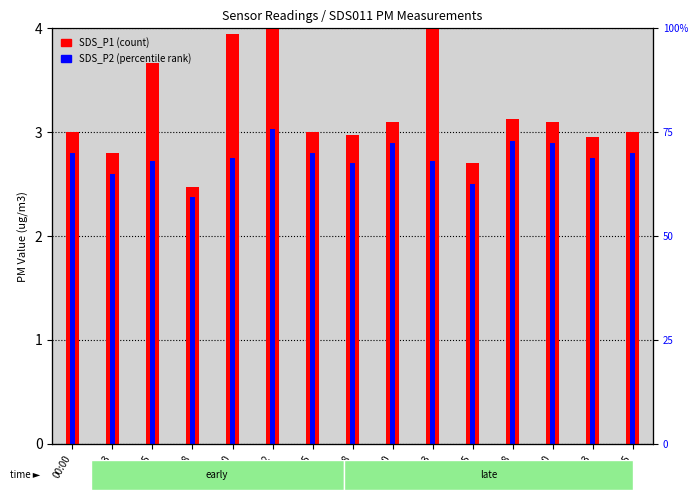

Between 00:00 and 00:18, which series saw the biggest shift?

SDS_P2